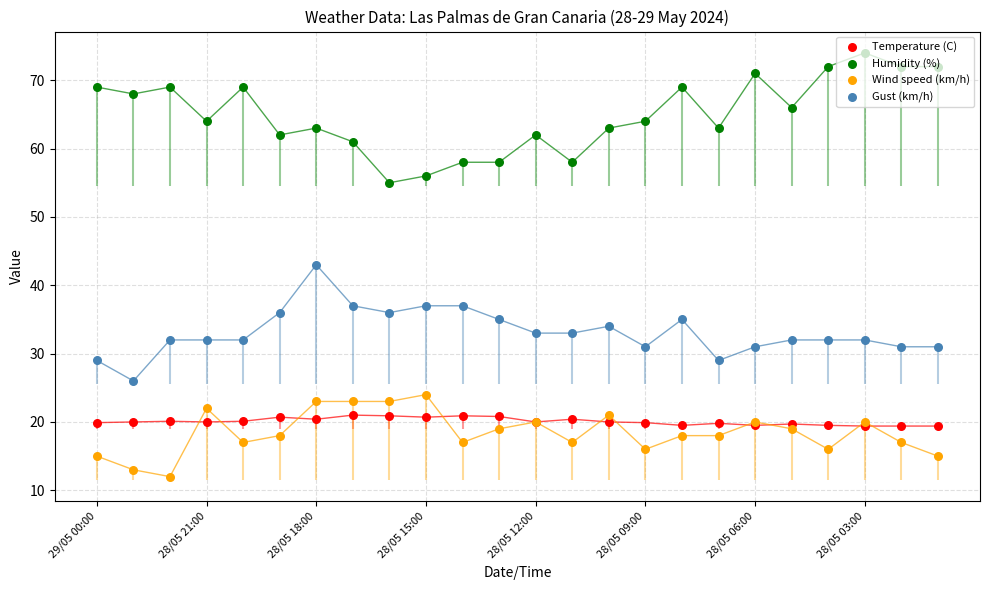

Is the value of Temperature (C) at 28/05 03:00 greater than the value of Gust (km/h) at 12?

No